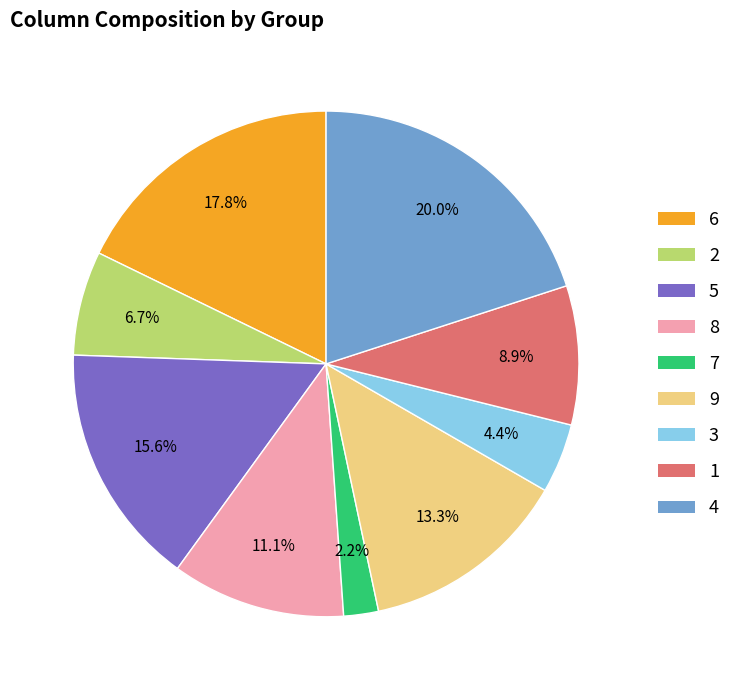

Which slice is the largest?

4